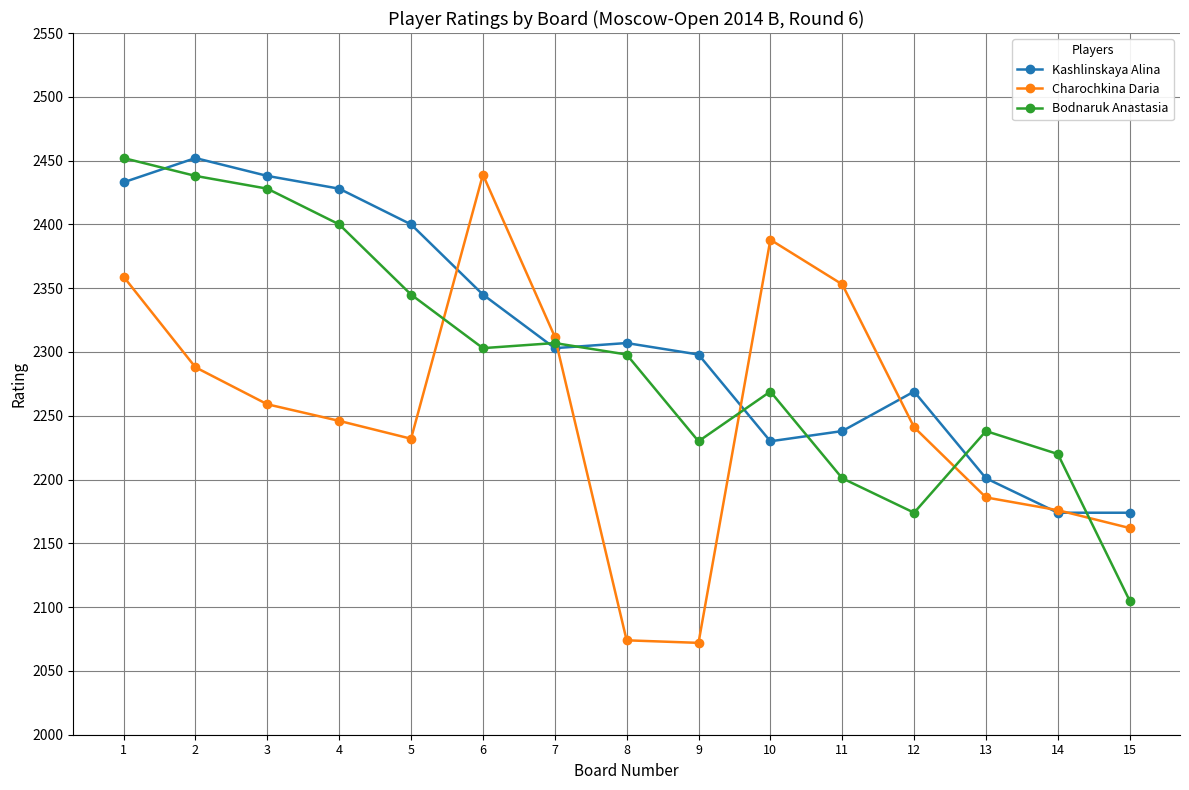

What are all the series names shown in the legend?

Kashlinskaya Alina, Charochkina Daria, Bodnaruk Anastasia